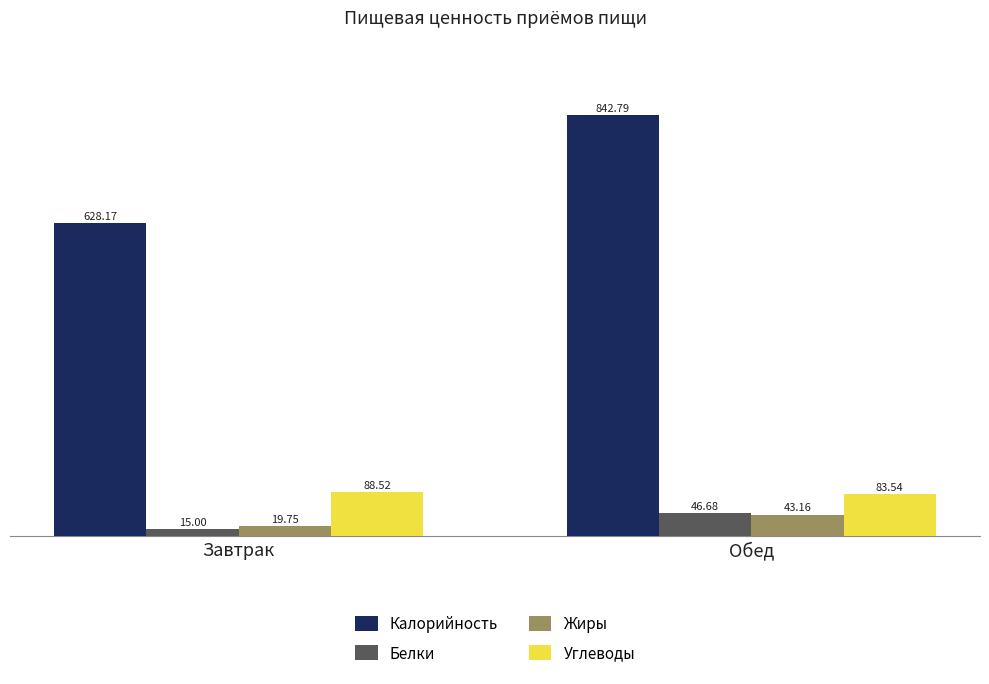

At which label does Белки reach its minimum?

Завтрак